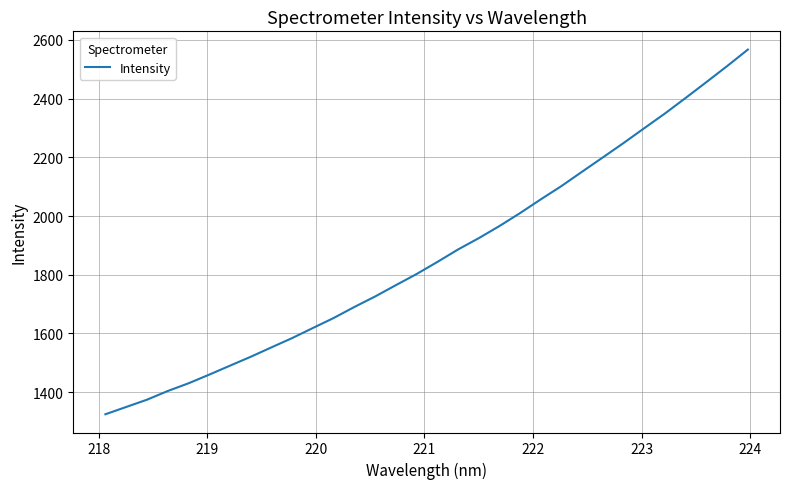

What is the difference between the maximum and minimum values?

1242.4